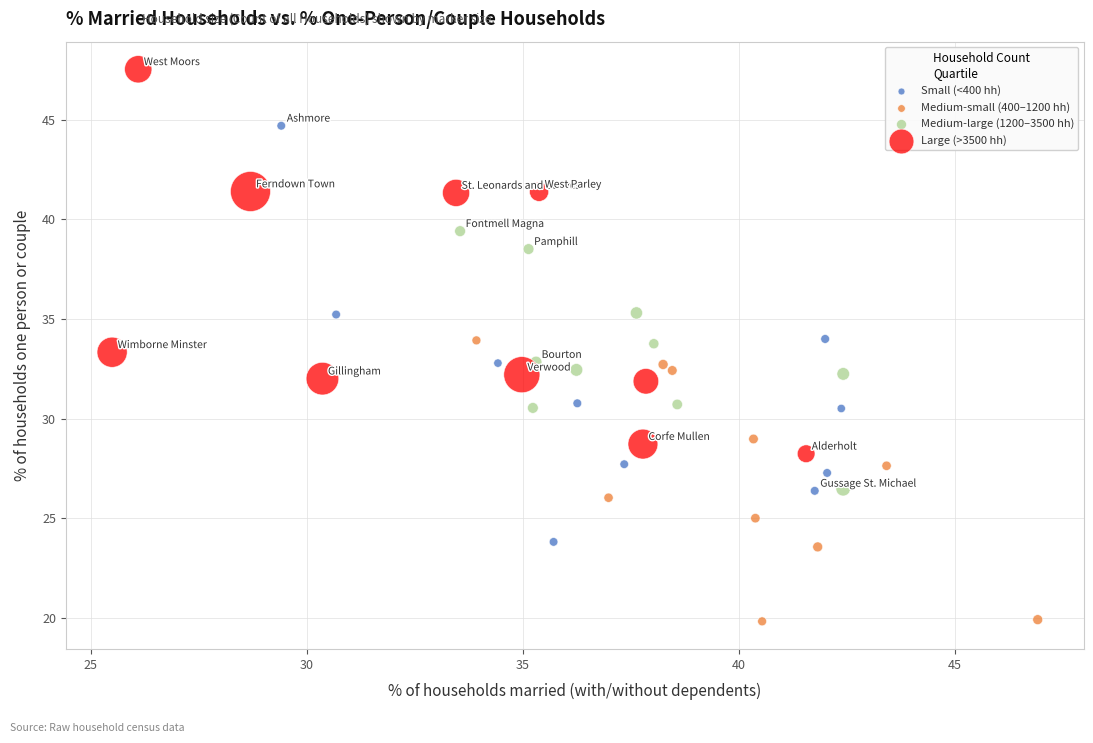

Which series contains the lowest Y value?

Medium-small (400–1200 hh)